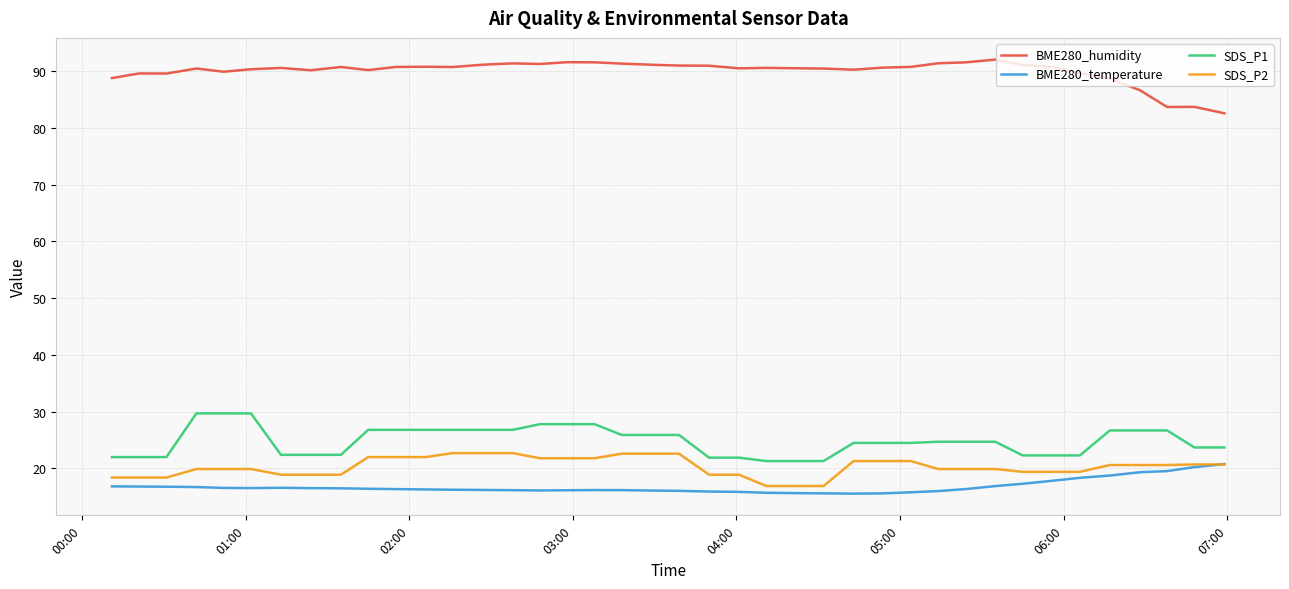

How many categories are shown in the chart?

40